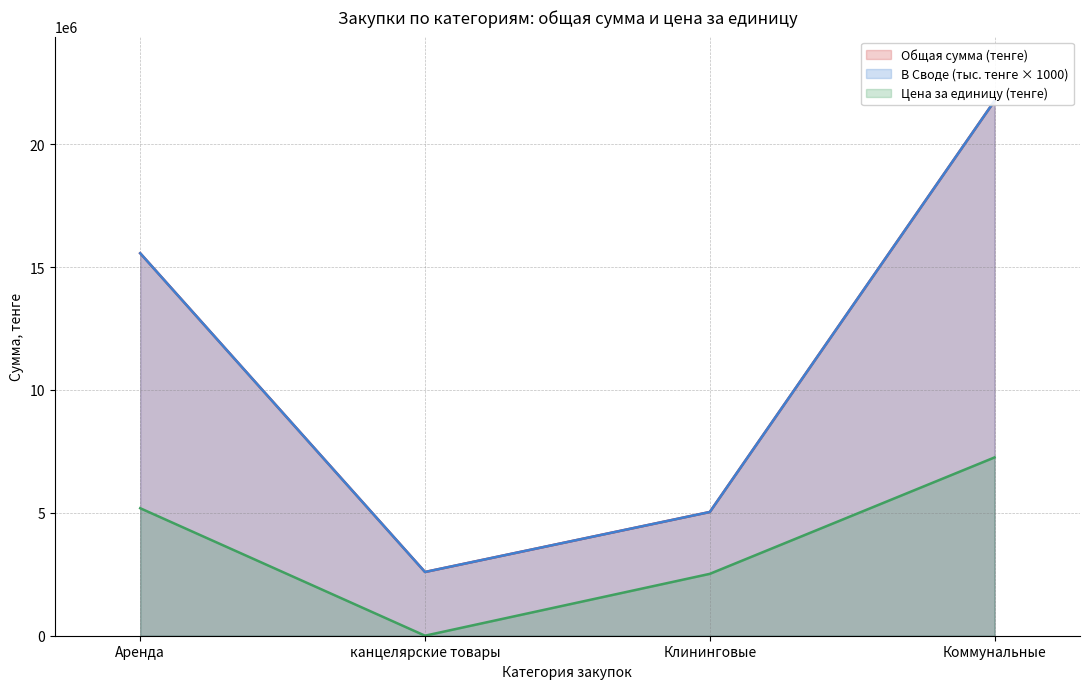

What value does the Общая сумма (тенге) series have at Клининговые?

5034000.0